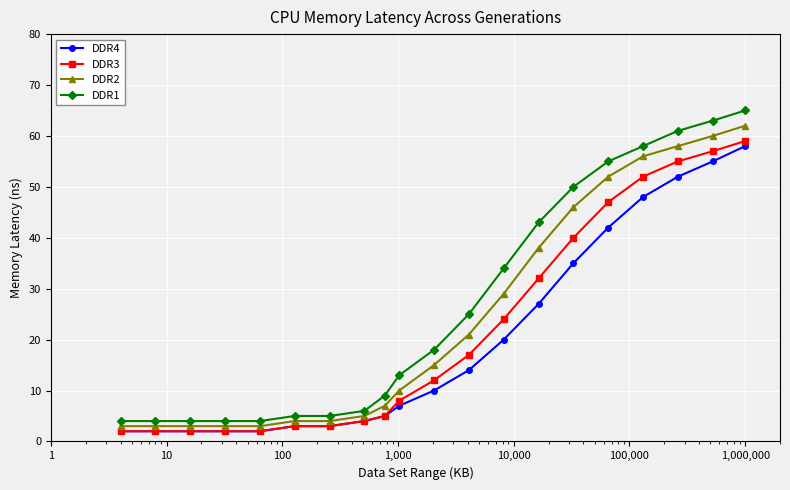

True or false: DDR4 and DDR1 intersect in this chart.

False